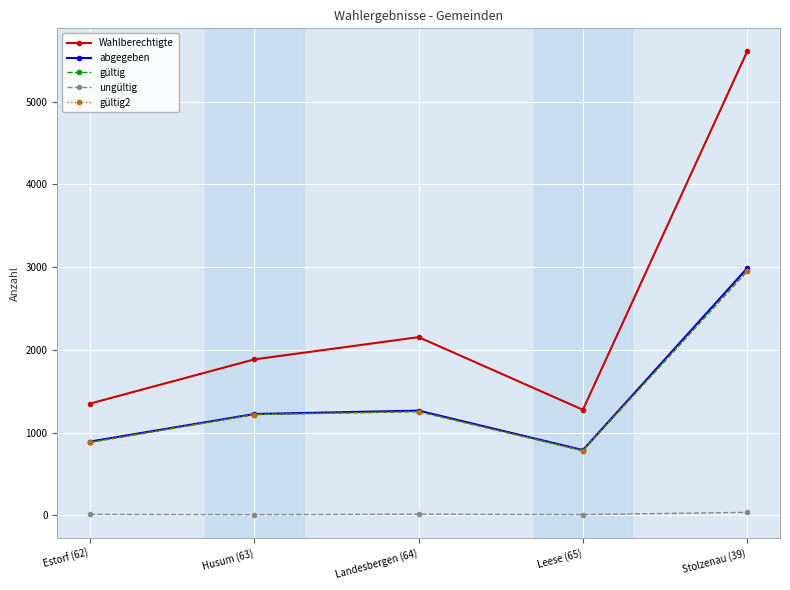

Is it true that Wahlberechtigte equals 2153 at Landesbergen (64)?

True